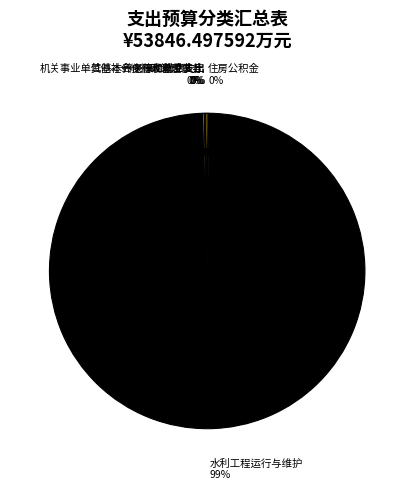

Does 一般行政管理事务 represent more than half of the total?

No